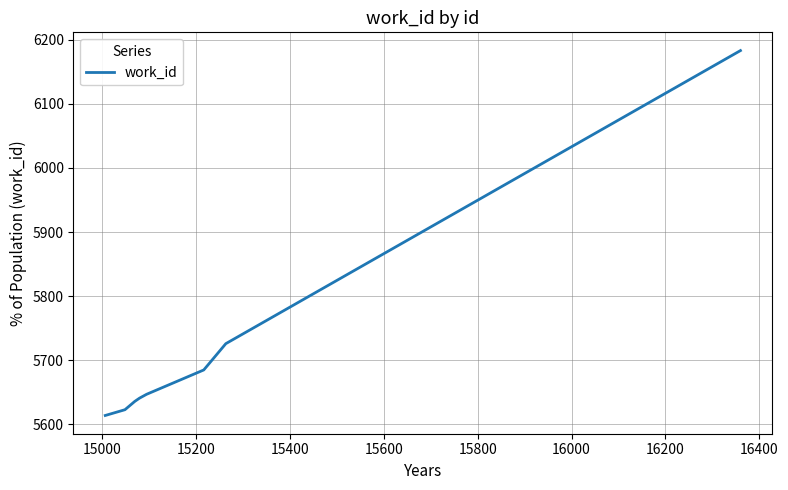

What is the average value?

5719